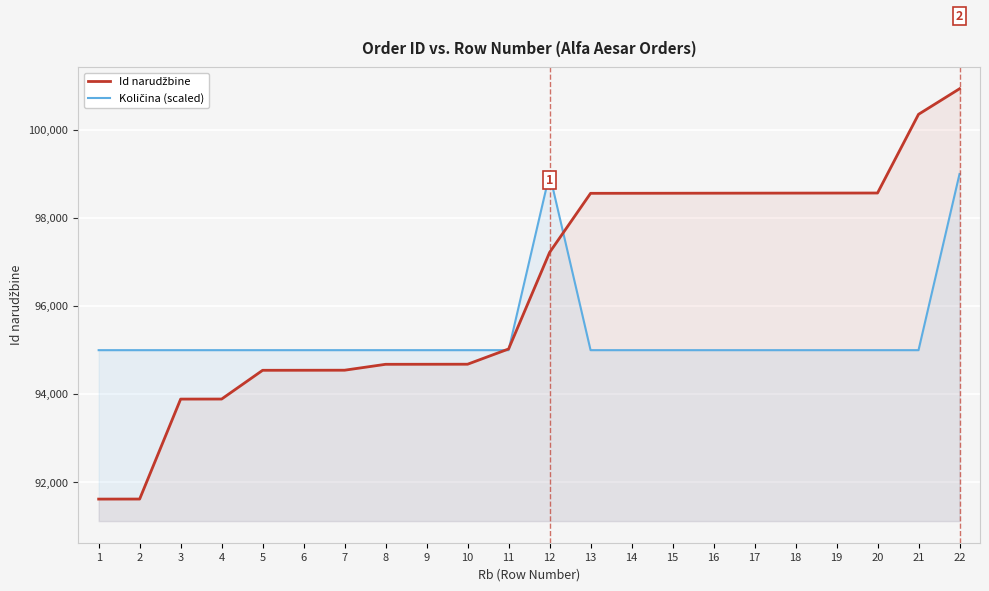

What is the value of the Id narudžbine point at the 9th from the left?

94680